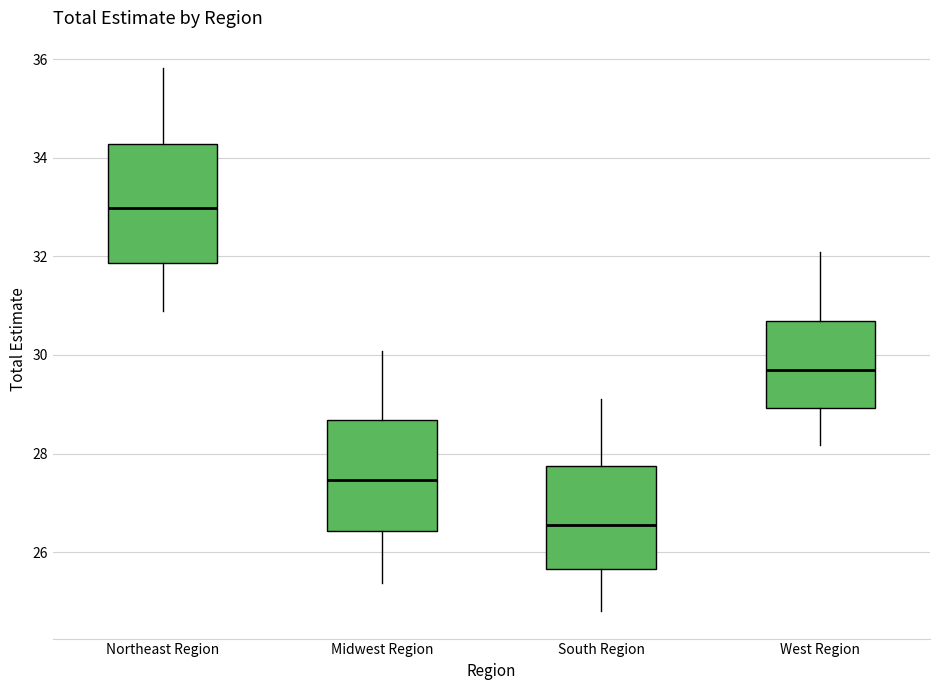

Reading left to right, read every box against the y-axis: the position of its median line, the range the box covers, and the ends of its whiskers. The values are not printed on the chart, so give them approximately, as read against the axis.

Northeast Region: median 33.0, box 31.8 to 34.2, whiskers 30.8 to 35.8
Midwest Region: median 27.4, box 26.4 to 28.6, whiskers 25.4 to 30.0
South Region: median 26.6, box 25.6 to 27.8, whiskers 24.8 to 29.2
West Region: median 29.8, box 29.0 to 30.6, whiskers 28.2 to 32.0